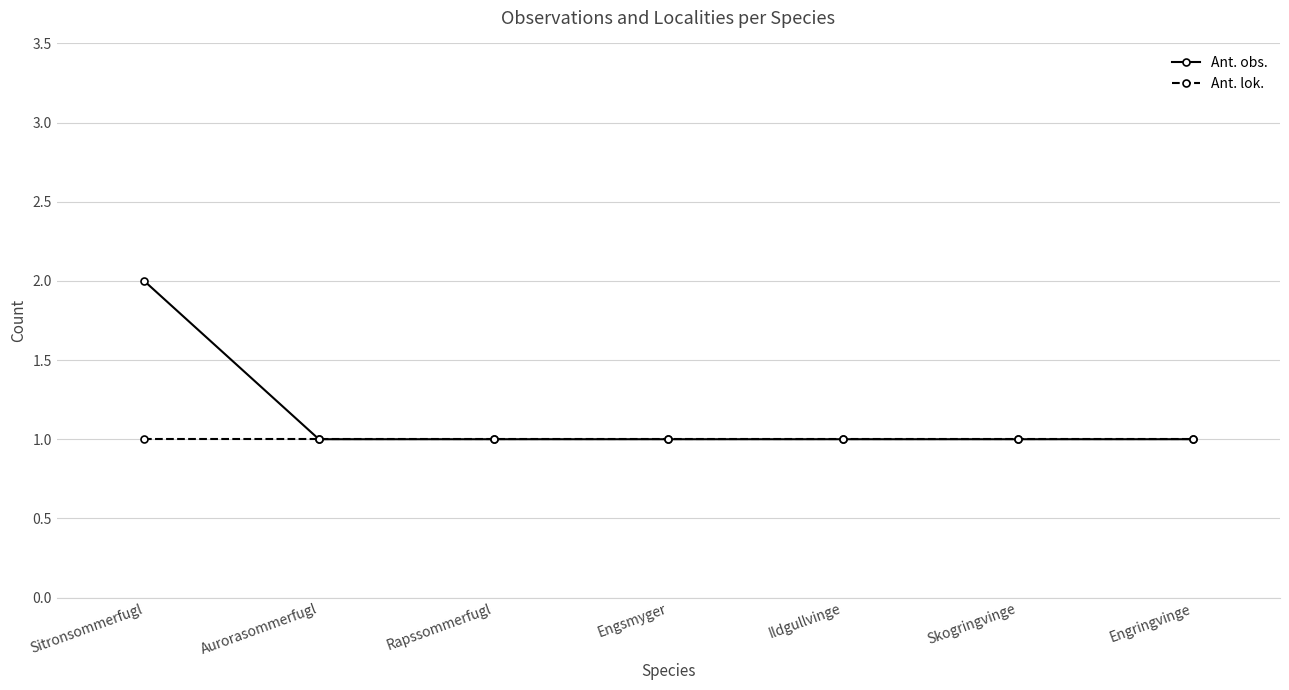

Reading right to left, extract all data points from this chart.

Ant. obs.: Engringvinge=1	Skogringvinge=1	Ildgullvinge=1	Engsmyger=1	Rapssommerfugl=1	Aurorasommerfugl=1	Sitronsommerfugl=2
Ant. lok.: Engringvinge=1	Skogringvinge=1	Ildgullvinge=1	Engsmyger=1	Rapssommerfugl=1	Aurorasommerfugl=1	Sitronsommerfugl=1